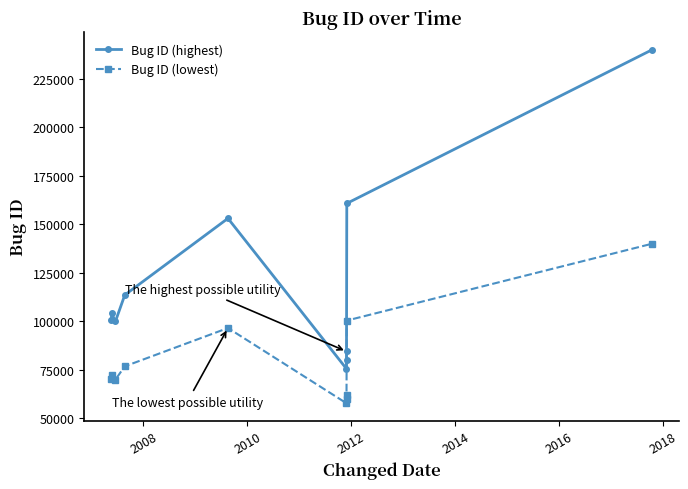

List the series in order of their peak value, lowest first.

Bug ID (lowest), Bug ID (highest)